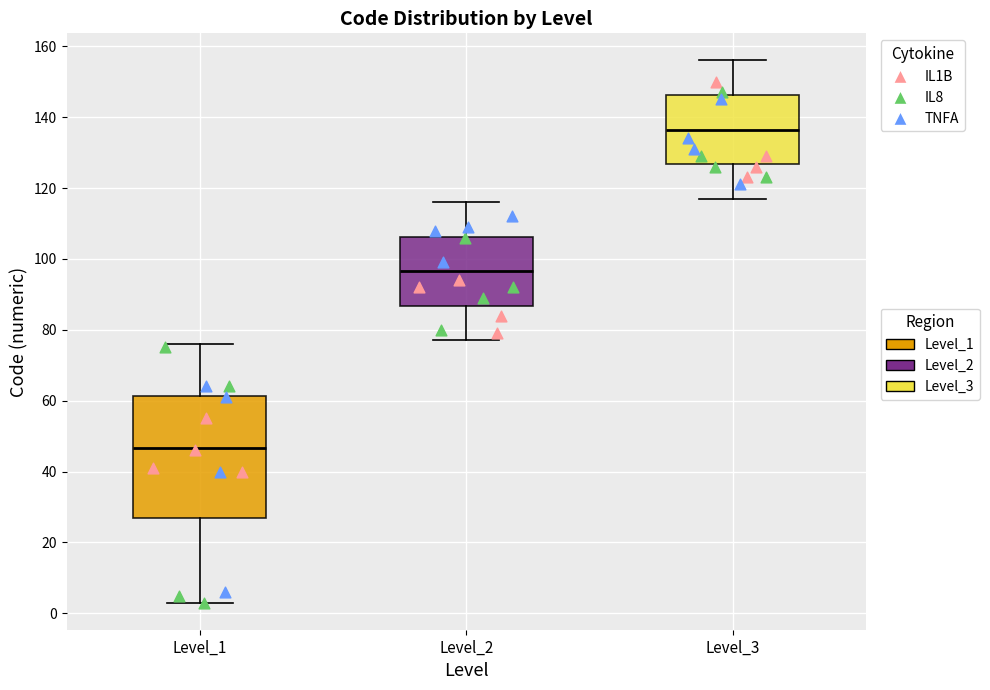

Reading left to right, read every box against the y-axis: the position of its median line, the range the box covers, and the ends of its whiskers. The values are not printed on the chart, so give them approximately, as read against the axis.

Level_1: median 46, box 26 to 62, whiskers 4 to 76
Level_2: median 96, box 86 to 106, whiskers 78 to 116
Level_3: median 136, box 126 to 146, whiskers 118 to 156